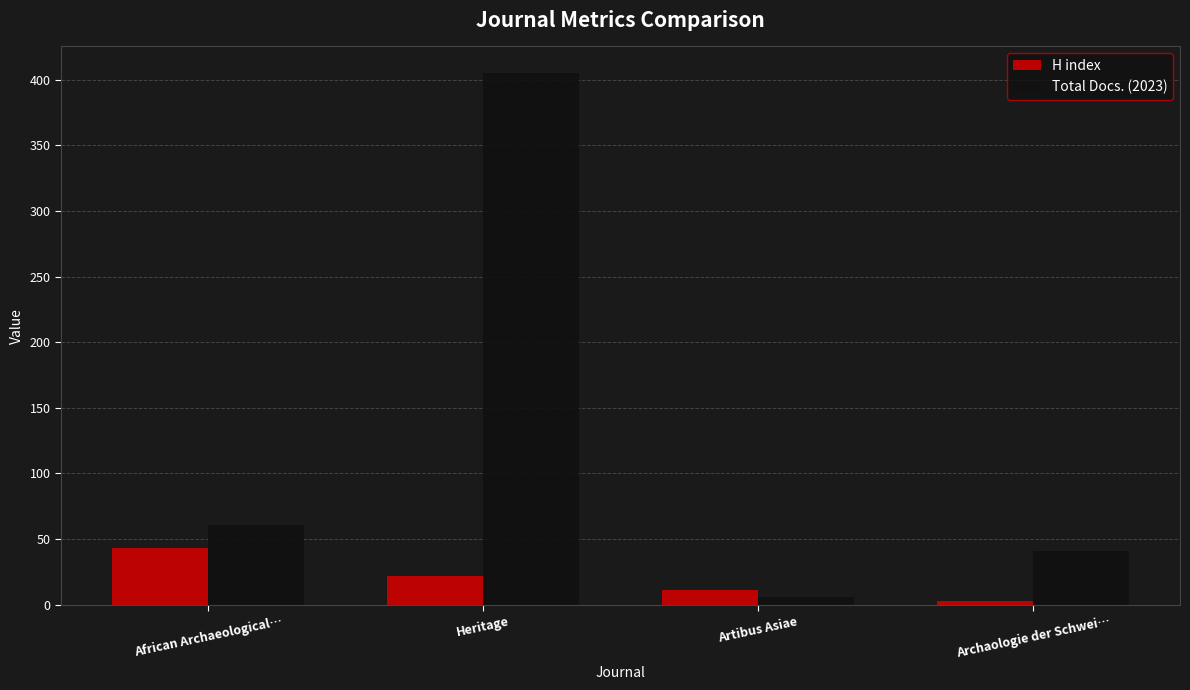

At which label is Total Docs. (2023) closest to 205?

African Archaeological…